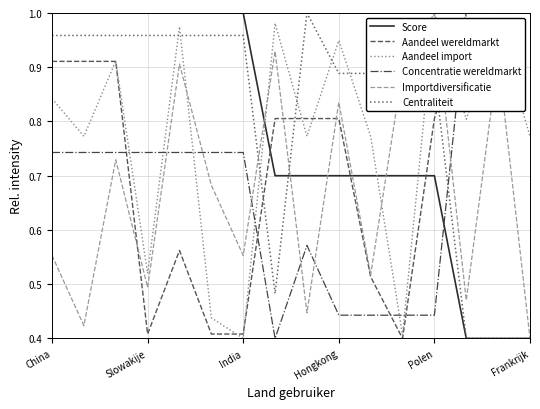

How many times do Aandeel import and Concentratie wereldmarkt cross each other?

7